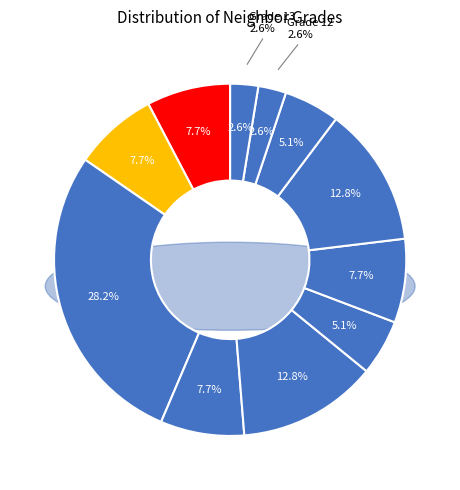

Is Grade 6 the majority of the pie?

No